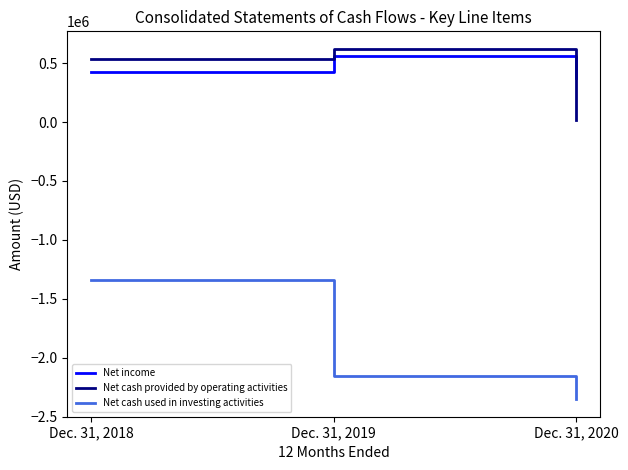

At which label is Net cash used in investing activities closest to -1845511?

Dec. 31, 2019